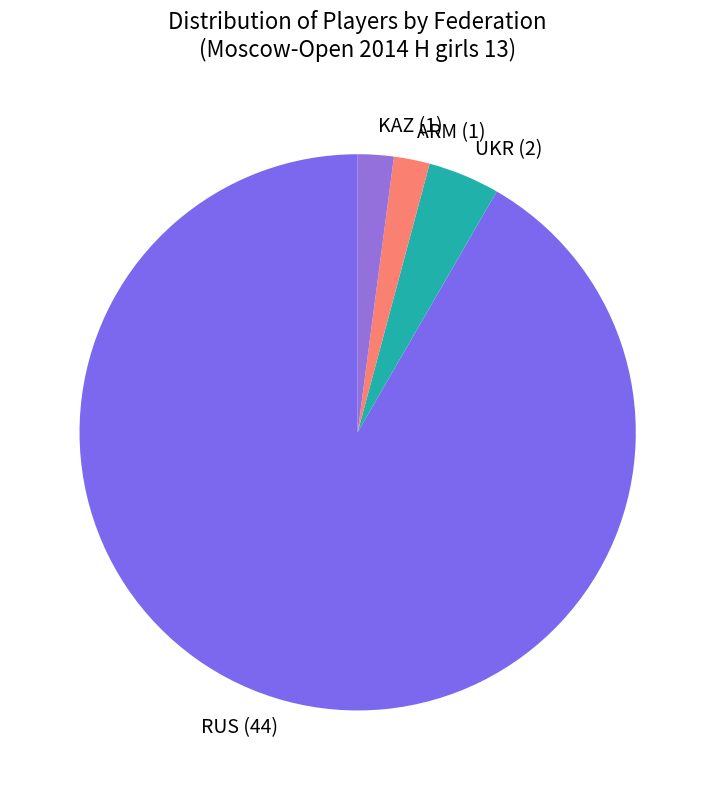

Is it true that RUS is 92% of the pie?

True